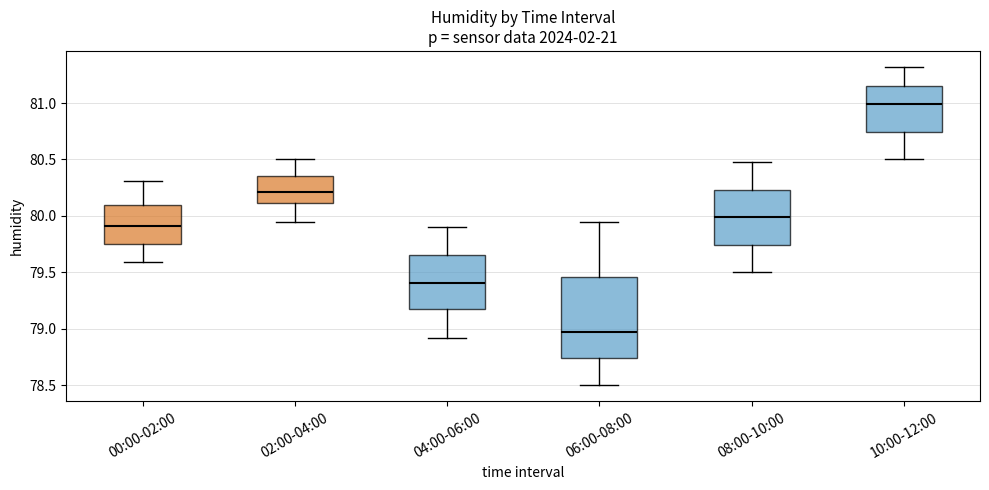

Reading left to right, transcribe this box plot: for each box, give where its median line is, the range the box spans, and where its two whiskers end, as read against the y-axis. The values are not printed on the chart, so give them approximately, as read against the axis.

00:00-02:00: median 79.90, box 79.75 to 80.10, whiskers 79.60 to 80.30
02:00-04:00: median 80.20, box 80.10 to 80.35, whiskers 79.95 to 80.50
04:00-06:00: median 79.40, box 79.15 to 79.65, whiskers 78.90 to 79.90
06:00-08:00: median 79.00, box 78.75 to 79.45, whiskers 78.50 to 79.95
08:00-10:00: median 80.00, box 79.75 to 80.25, whiskers 79.50 to 80.50
10:00-12:00: median 81.00, box 80.75 to 81.15, whiskers 80.50 to 81.30